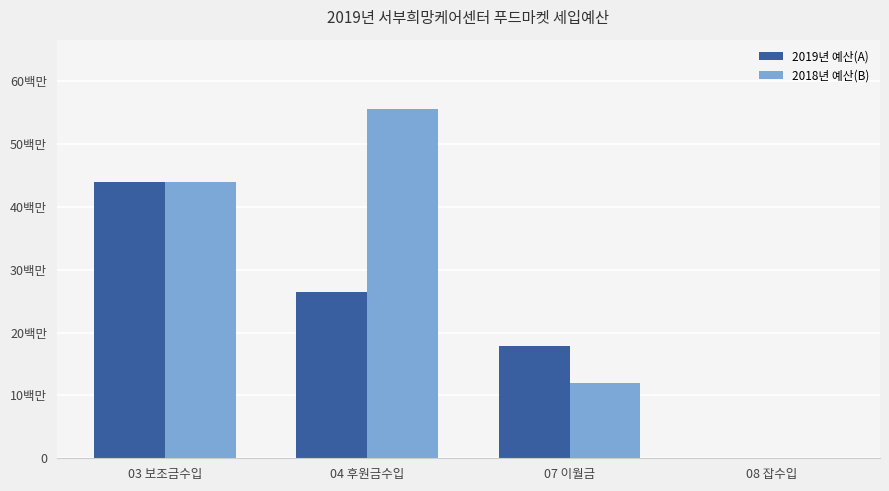

What is the average value of the 2018년 예산(B) series?

27877250